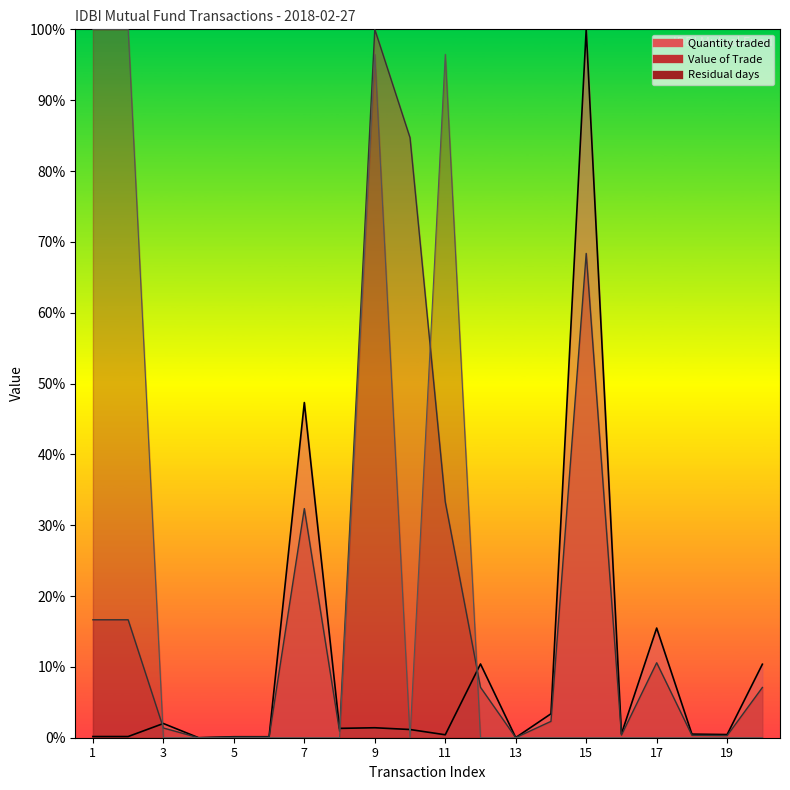

Which category has the lowest value across all series?

4